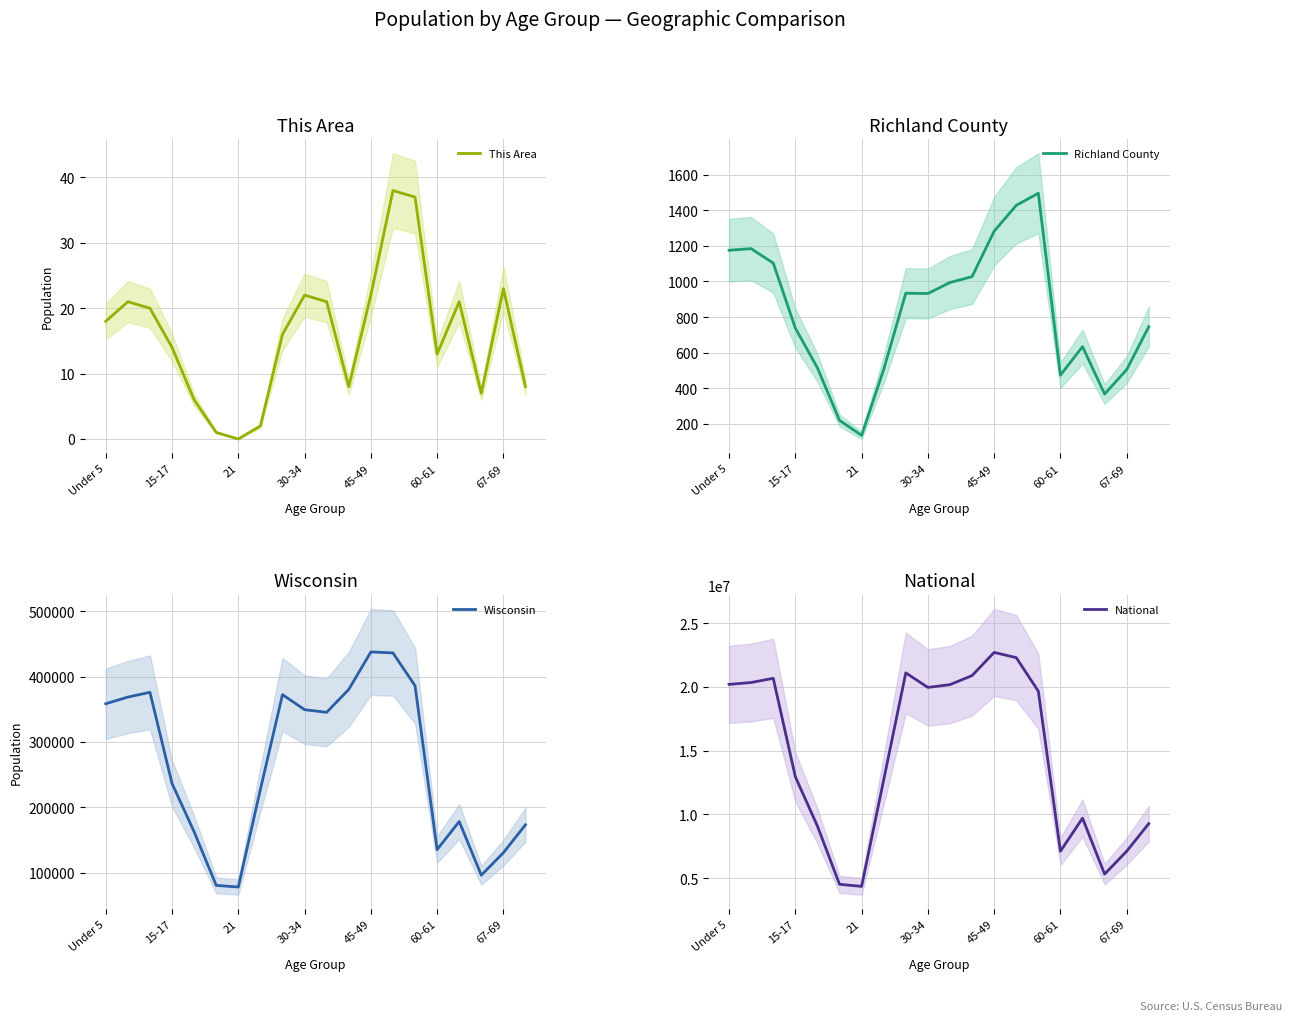

The This Area series shows 38 at 67-69. True or false?

False